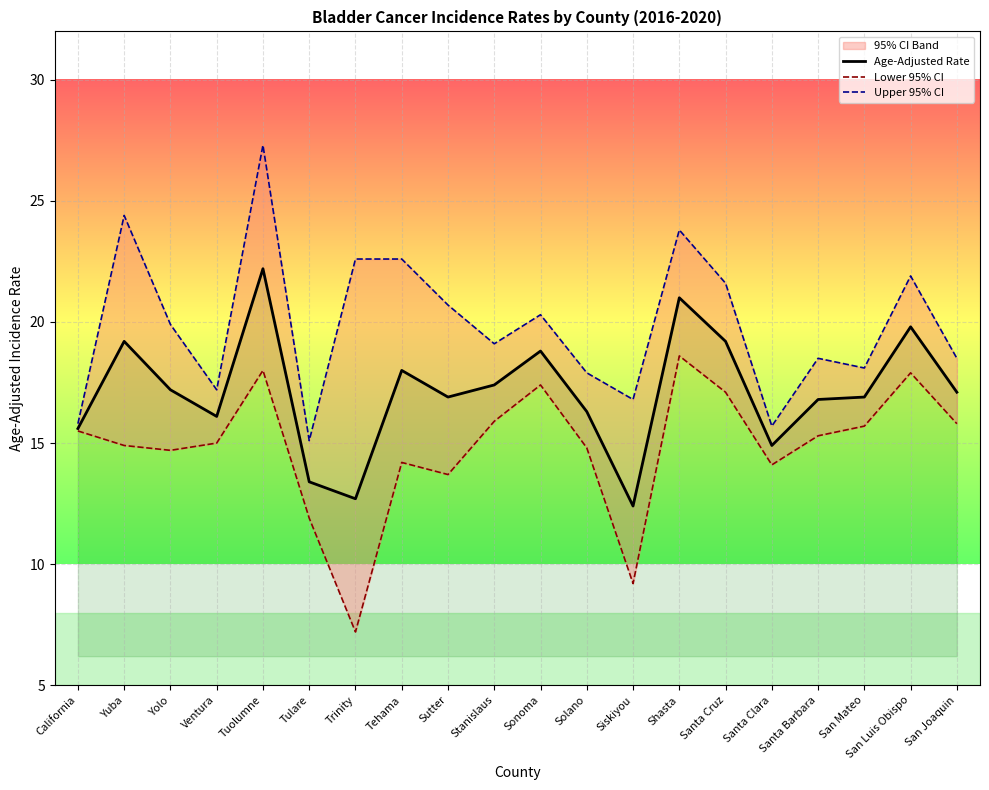

True or false: Lower 95% CI and Age-Adjusted Rate intersect in this chart.

False